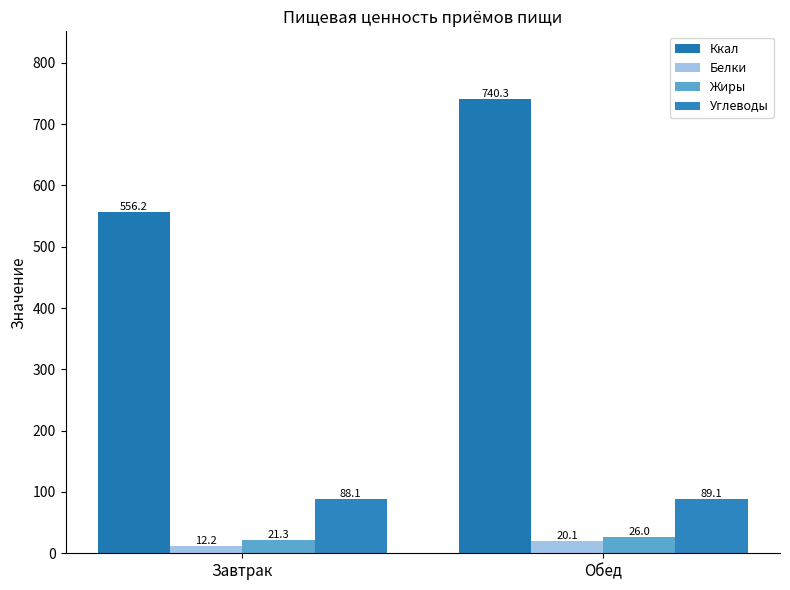

The Ккал series shows 556.2 at Завтрак. True or false?

True